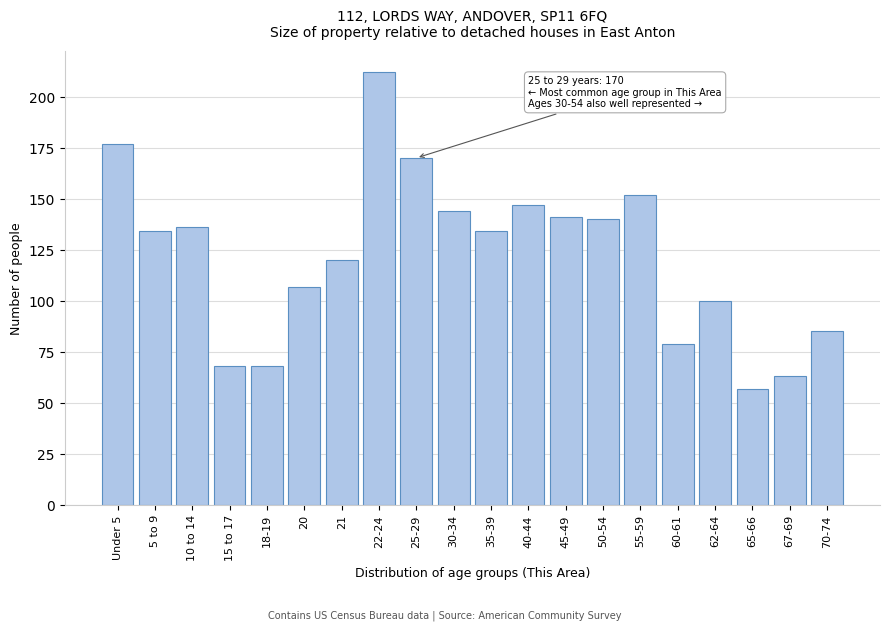

Reading left to right, transcribe all the data shown in this chart.

Under 5=177	5 to 9=134	10 to 14=136	15 to 17=68	18-19=68	20=107	21=120	22-24=212	25-29=170	30-34=144	35-39=134	40-44=147	45-49=141	50-54=140	55-59=152	60-61=79	62-64=100	65-66=57	67-69=63	70-74=85